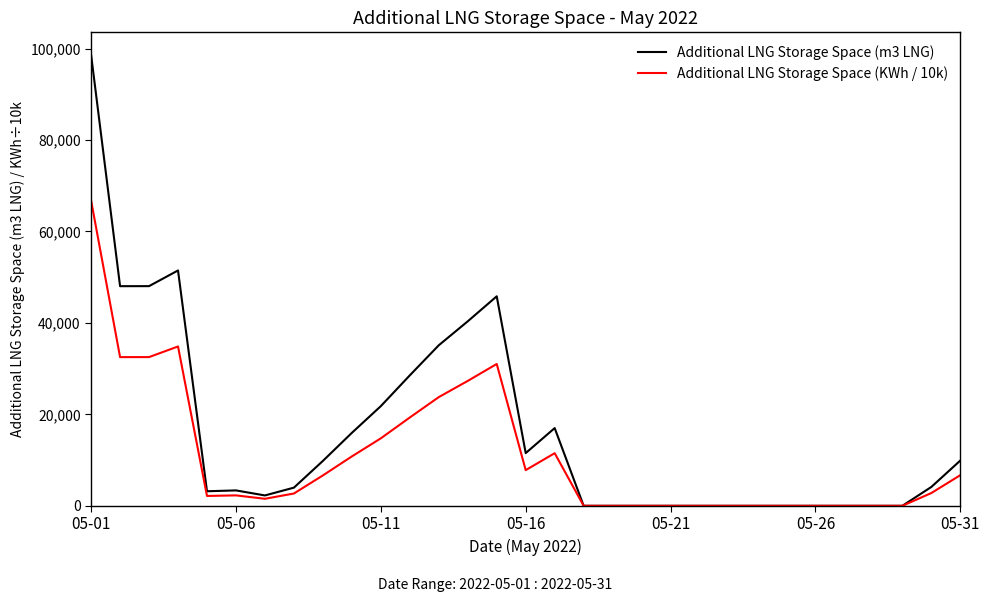

Which series has the widest spread of values?

Additional LNG Storage Space (m3 LNG)